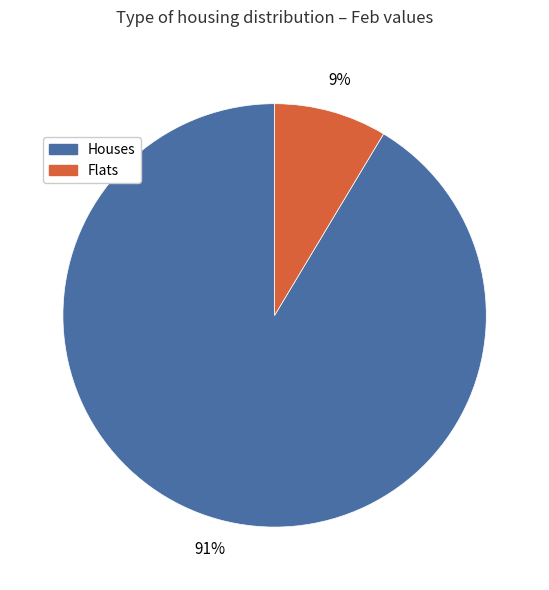

To the nearest percent, what percentage of the pie is Houses?

91%